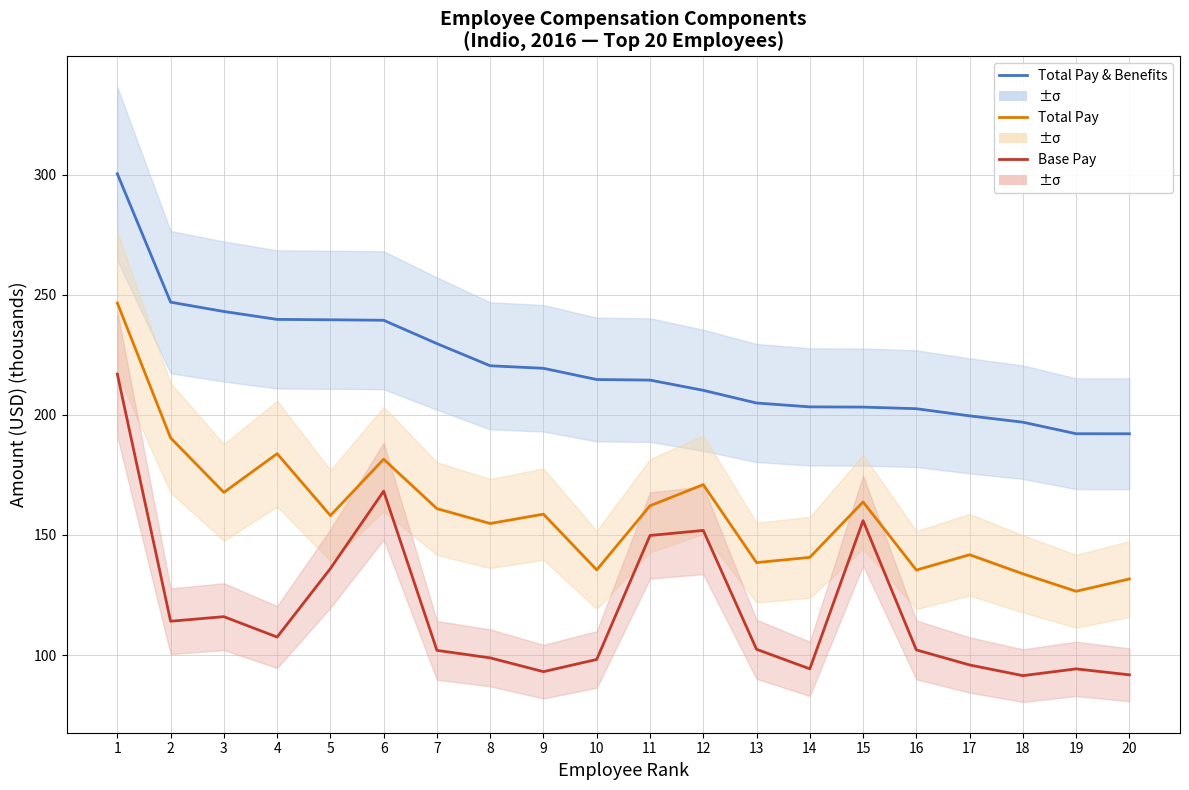

Which series changed the most between 10 and 13?

Total Pay & Benefits